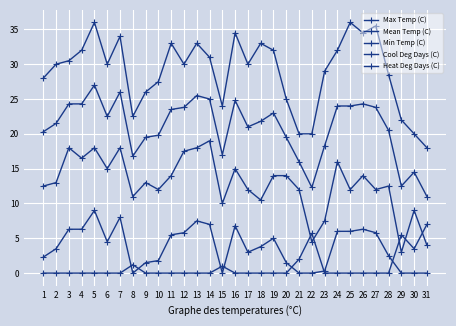

At how many categories does at least one series exceed 0?

31